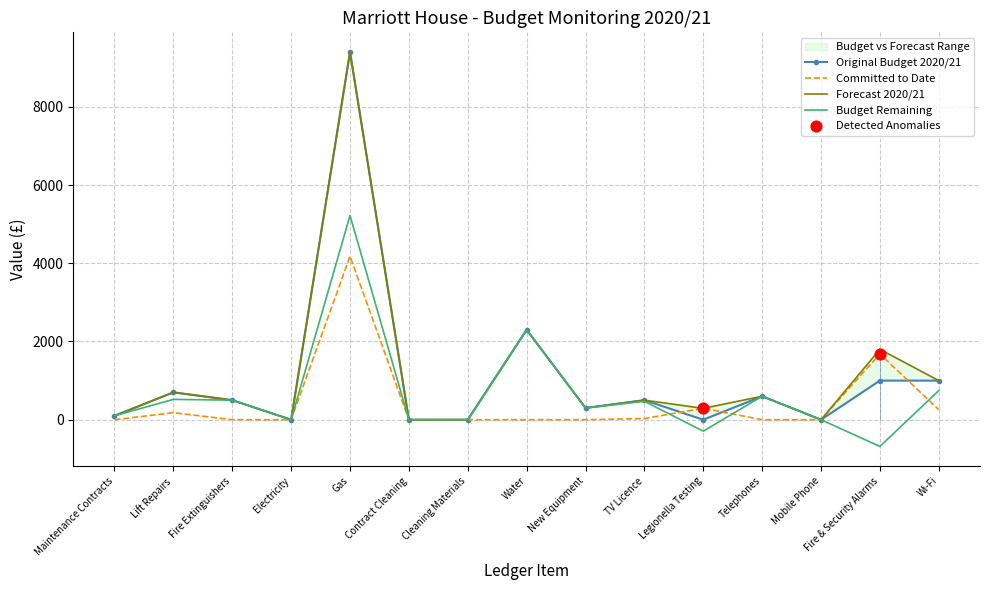

Which series has the largest total across all categories?

Forecast 2020/21